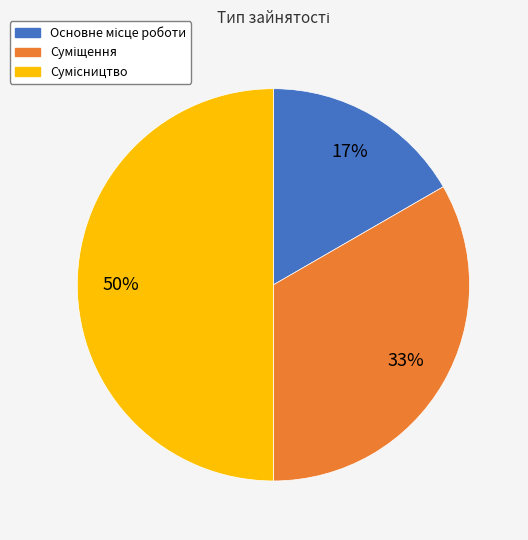

To the nearest percent, what is the difference between the largest and smallest slice percentages?

33%